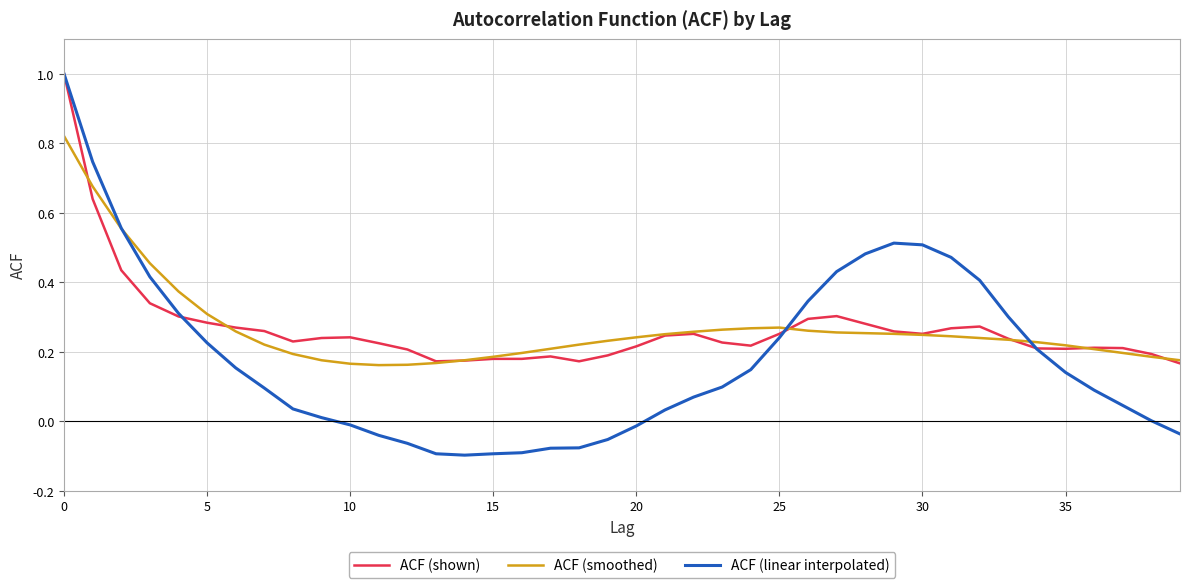

Which series has the largest range (max minus min)?

ACF (linear interpolated)